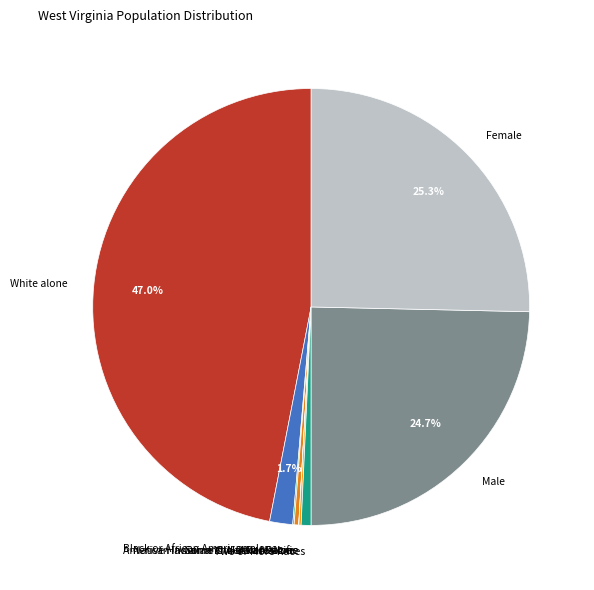

Which slice is the largest?

White alone